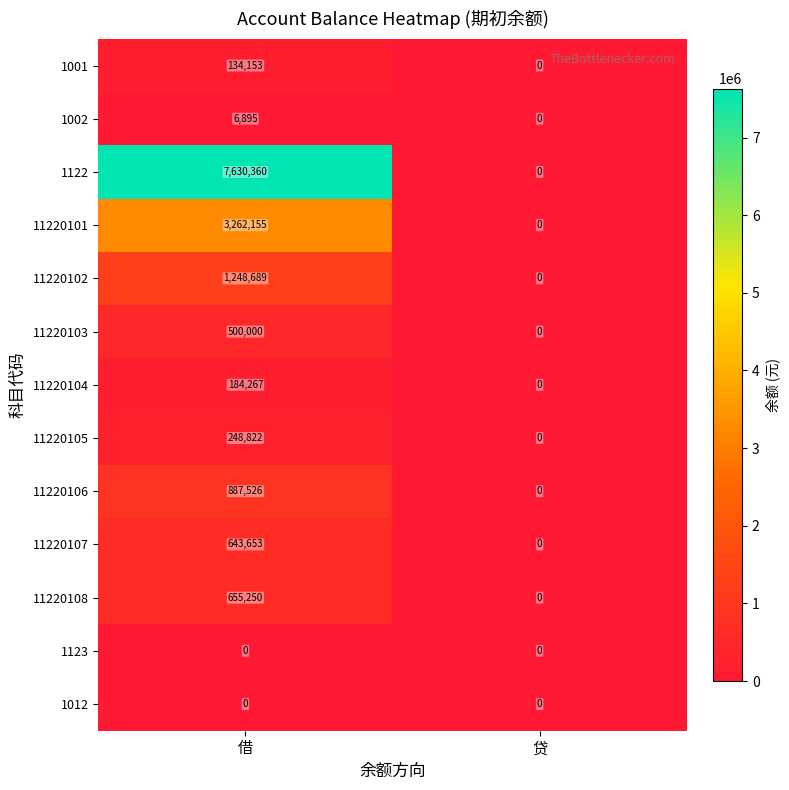

Which series has the largest total across all categories?

1122